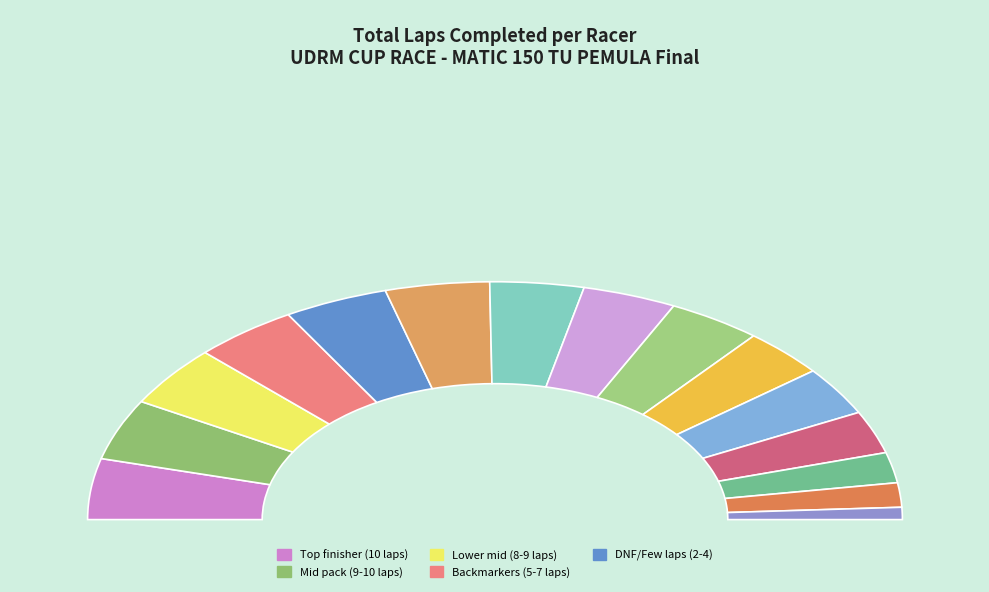

Combined, do DEDEN MAULANA and AMAL JAMAL L account for over 50%?

No